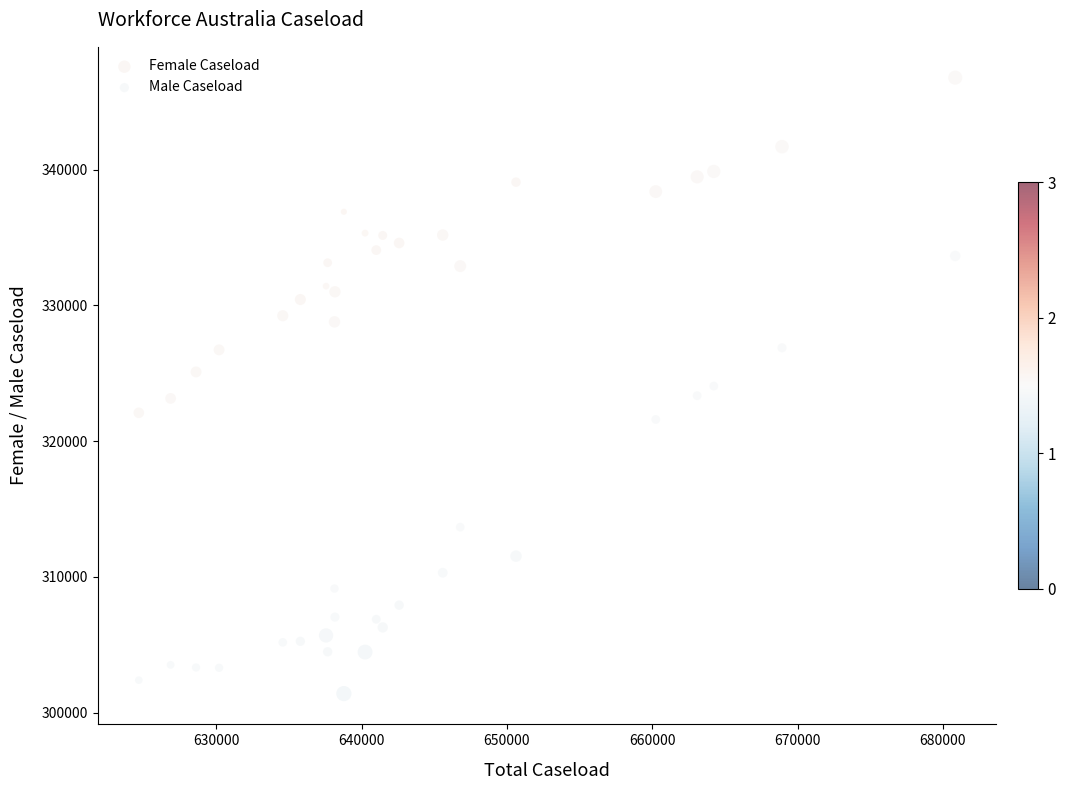

Which series has the largest Y range (max minus min)?

Female Caseload